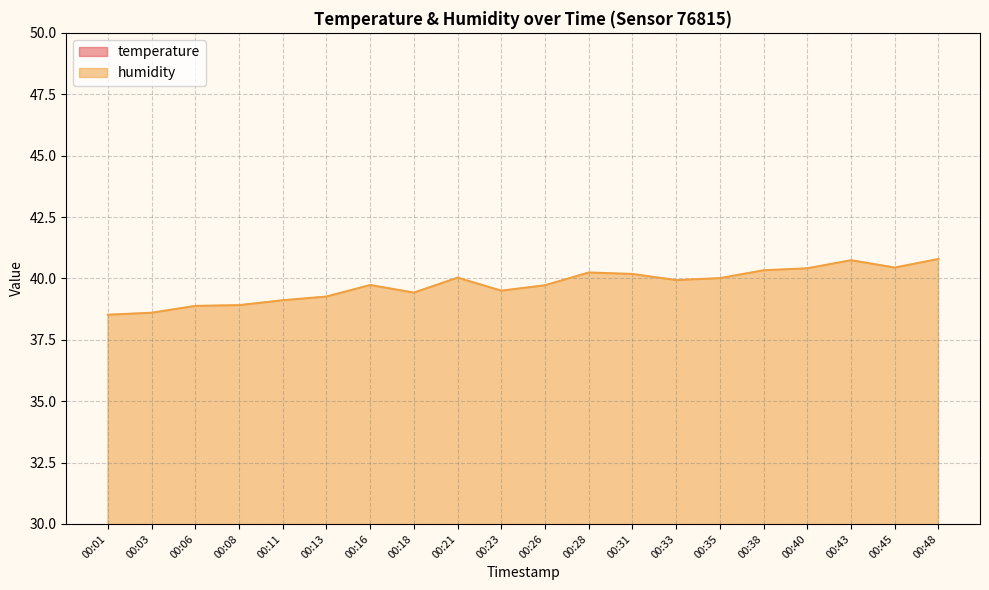

What is the difference between the maximum and minimum values in the humidity series?

2.3